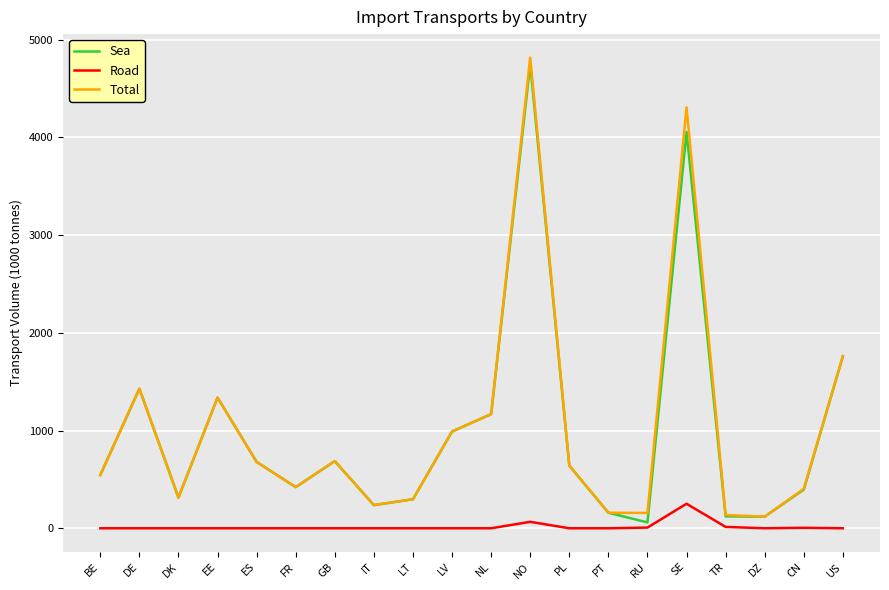

Is this an area chart (filled region under the line)?

No